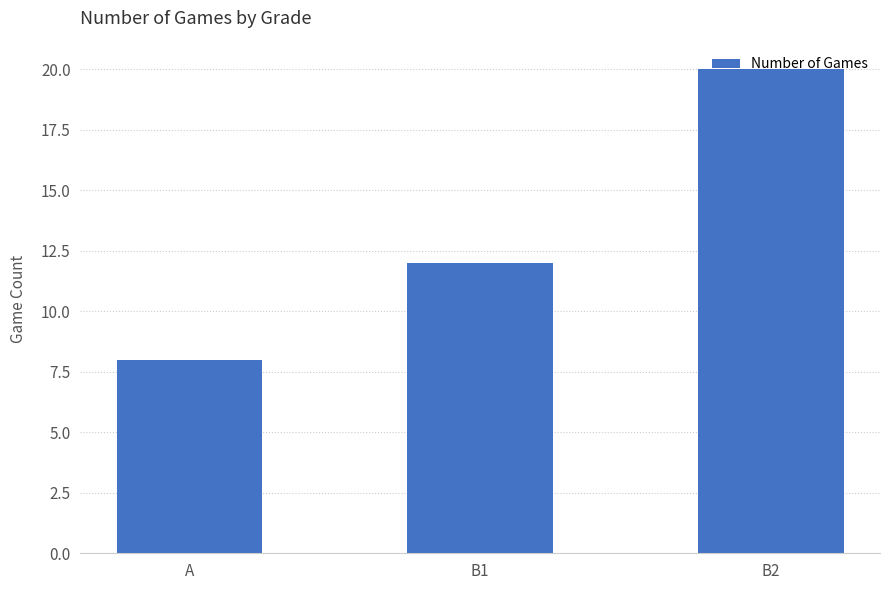

How many data points are less than 12?

1